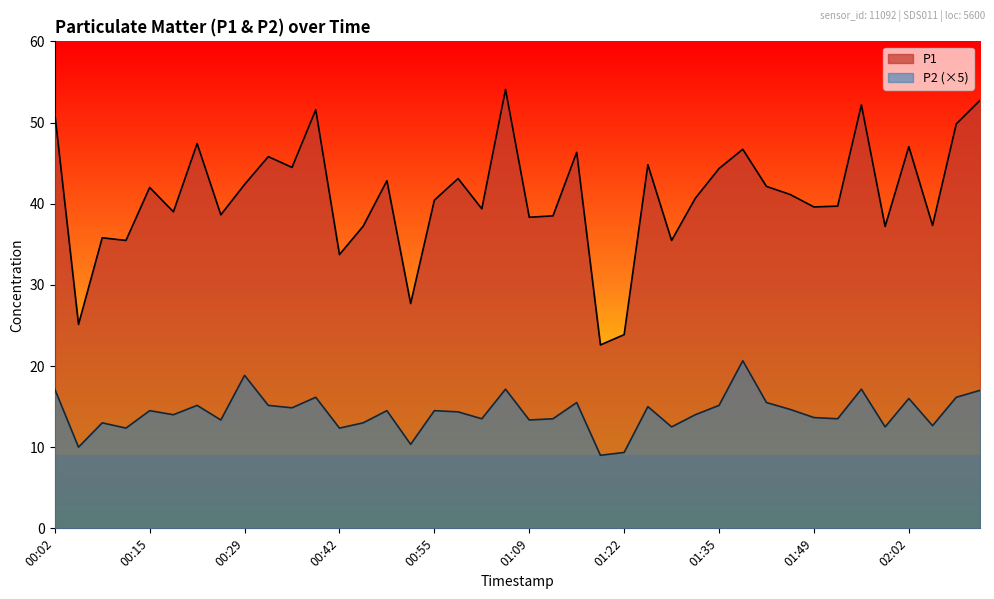

What are all the series names shown in the legend?

P1, P2 (×5)